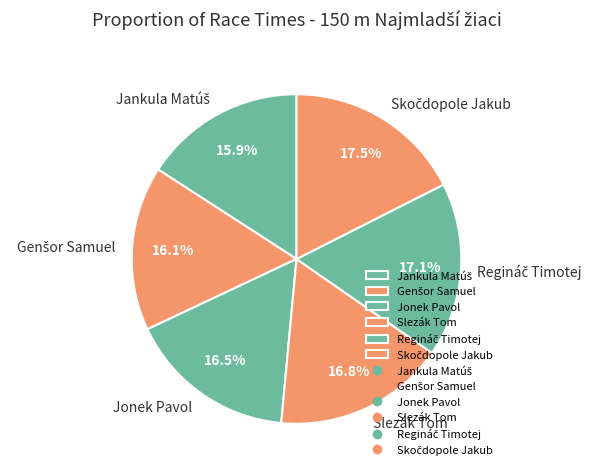

Is Jonek Pavol the majority of the pie?

No